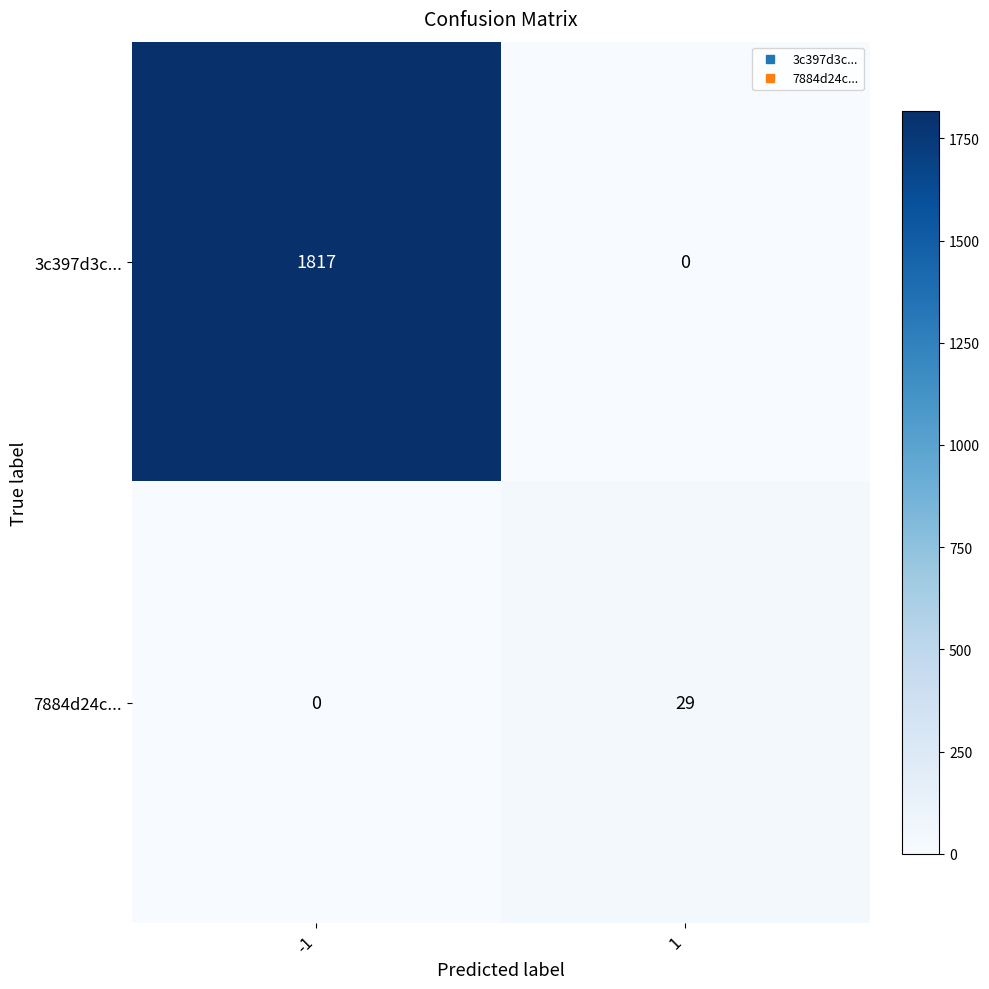

Read the 3c397d3c... value at -1, to the nearest 10.

1820